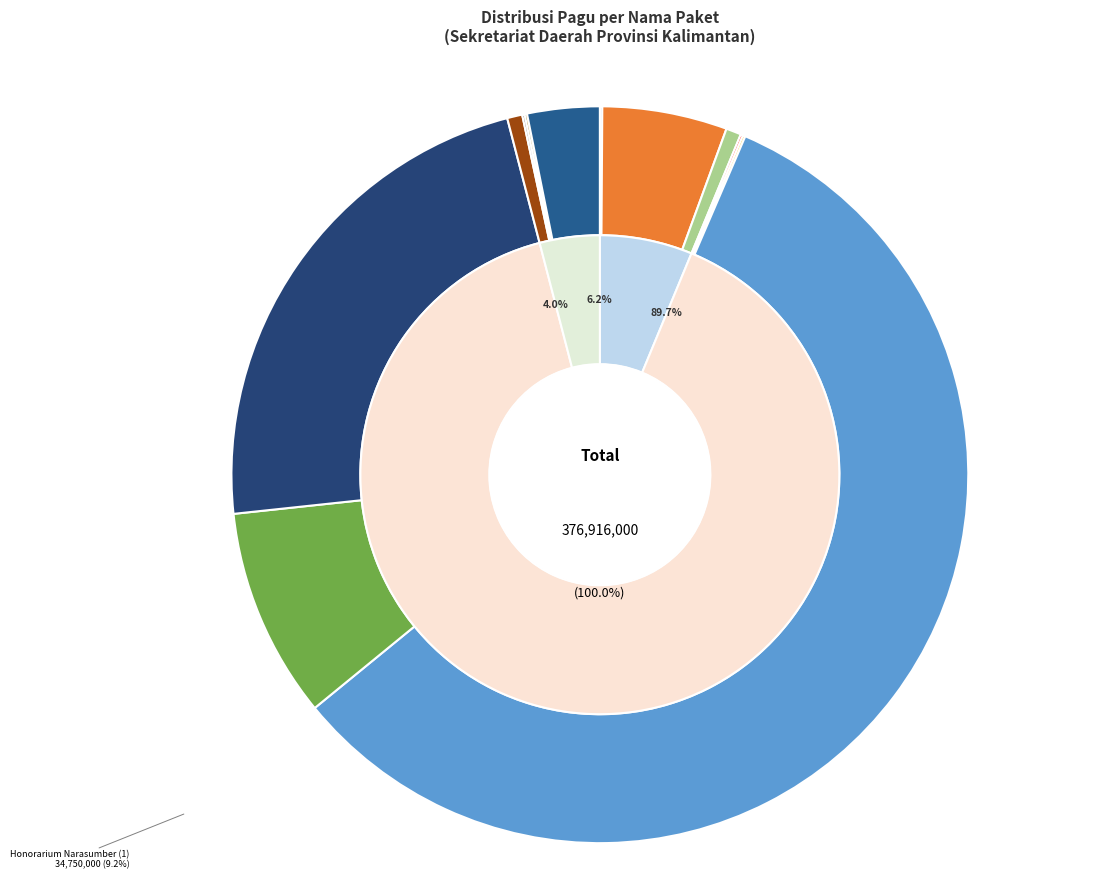

True or false: Honorarium Rohaniwan accounts for 12% of the total.

False